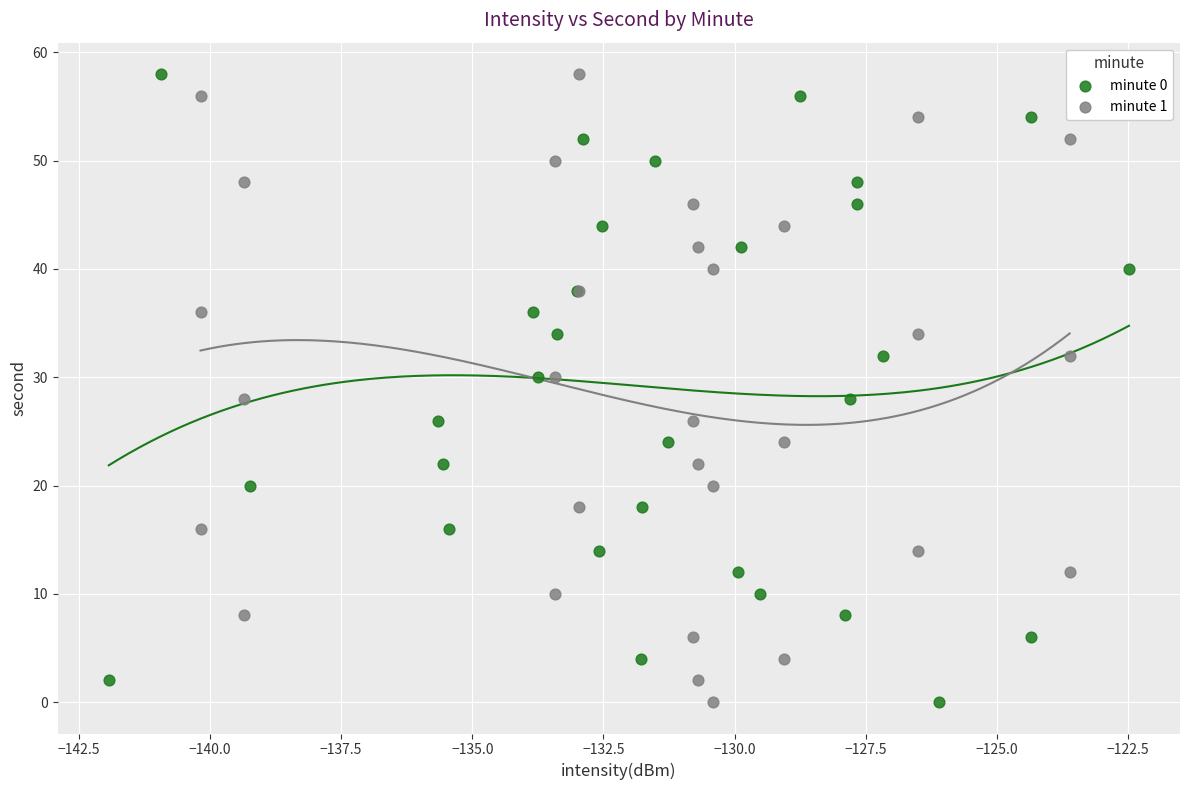

What are all the series names shown in the legend?

minute 0, minute 1